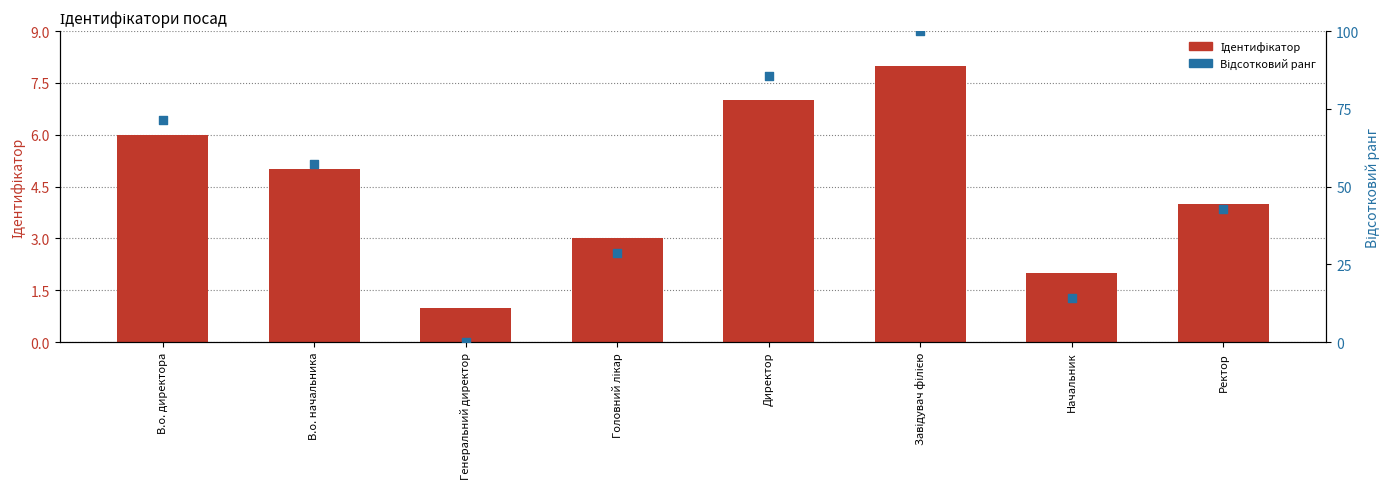

At which category is the sum across all series the highest?

Завідувач філією